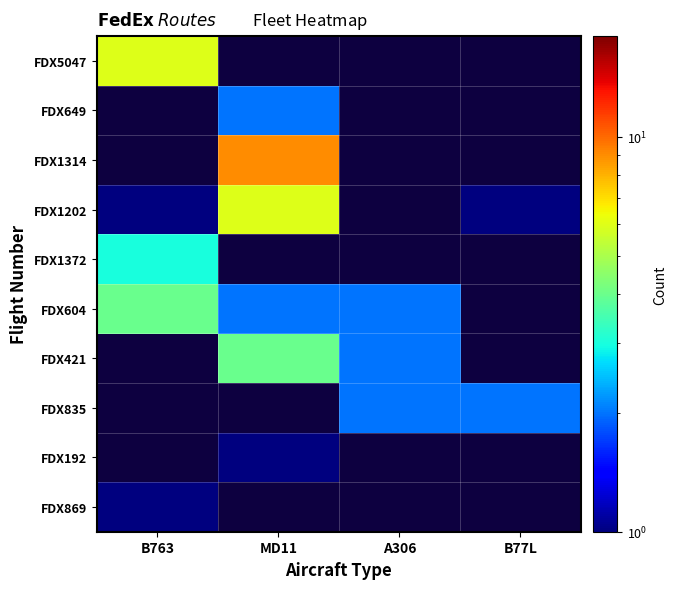

How many distinct data groups are displayed?

10